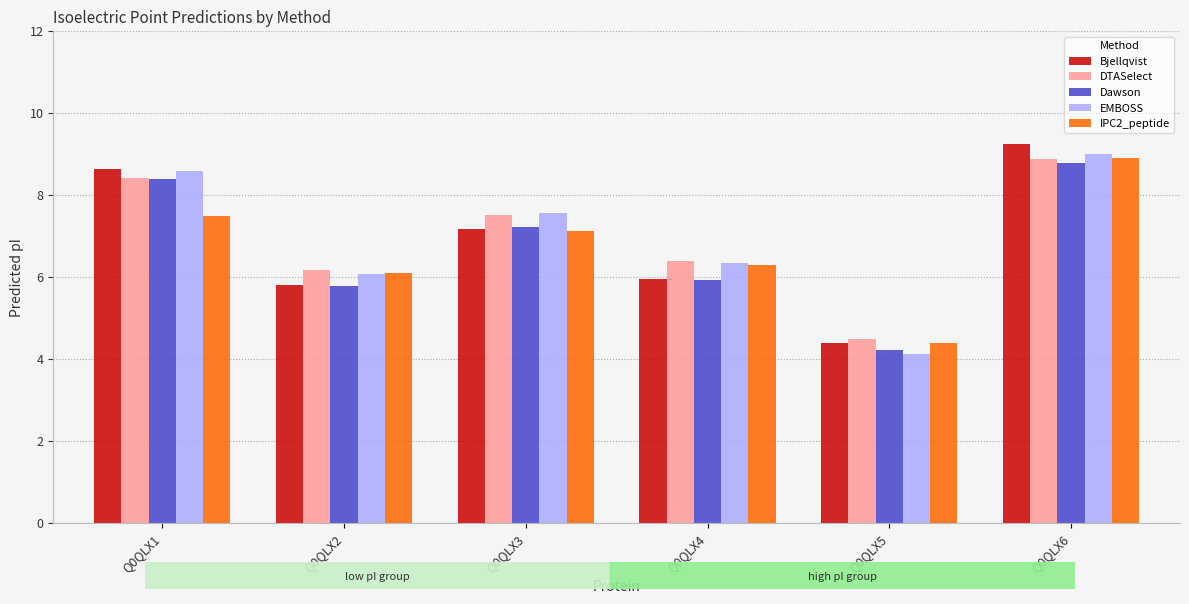

The IPC2_peptide series shows 6.1 at Q0QLX2. True or false?

True